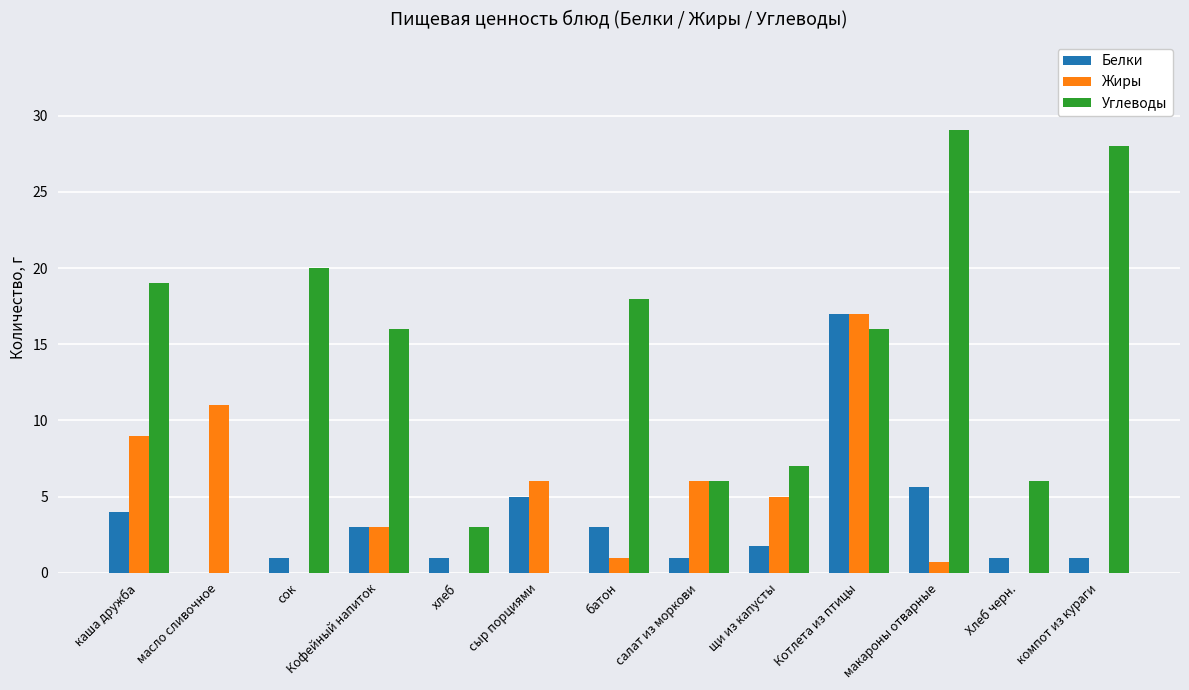

Reading left to right, list all the values displayed in this chart.

Белки: 4.0	0.0	1.0	3.0	1.0	5.0	3.0	1.0	1.8	17.0	5.7	1.0	1.0
Жиры: 9.0	11.0	0.0	3.0	0.0	6.0	1.0	6.0	5.0	17.0	0.7	0.0	0.0
Углеводы: 19.0	0.0	20.0	16.0	3.0	0.0	18.0	6.0	7.0	16.0	29.0	6.0	28.0